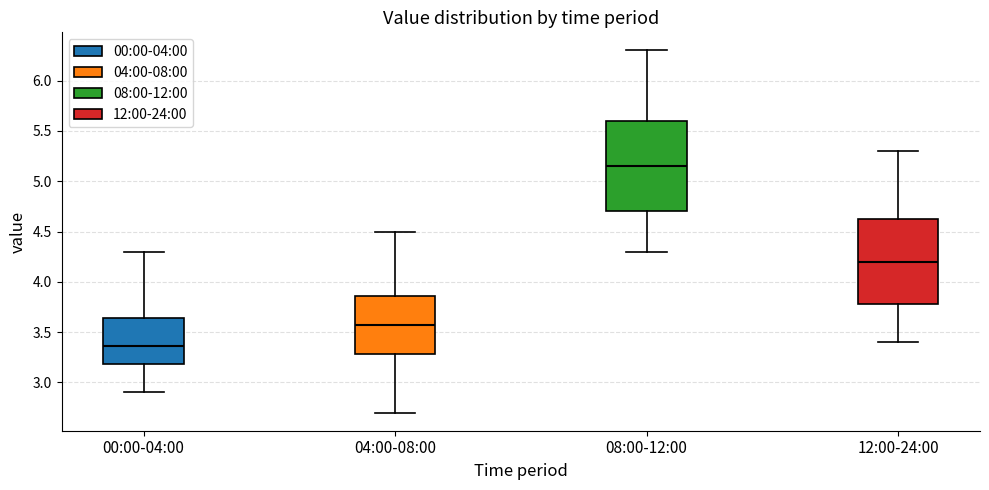

Reading left to right, transcribe this box plot: for each box, give where its median line is, the range the box spans, and where its two whiskers end, as read against the y-axis. The values are not printed on the chart, so give them approximately, as read against the axis.

00:00-04:00: median 3.35, box 3.20 to 3.65, whiskers 2.90 to 4.30
04:00-08:00: median 3.60, box 3.30 to 3.85, whiskers 2.70 to 4.50
08:00-12:00: median 5.15, box 4.70 to 5.60, whiskers 4.30 to 6.30
12:00-24:00: median 4.20, box 3.80 to 4.65, whiskers 3.40 to 5.30